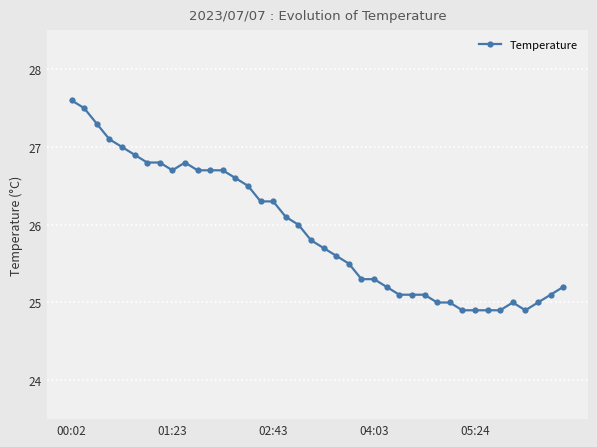

True or false: there are more than 1 points higher than both neighbors.

True